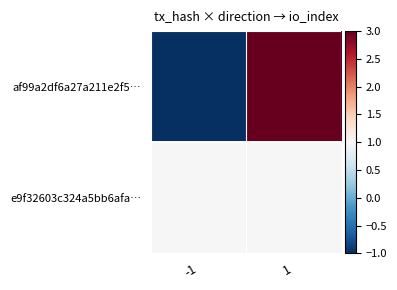

Between -1 and 1, which series saw the biggest shift?

af99a2df6a27a211e2f5…